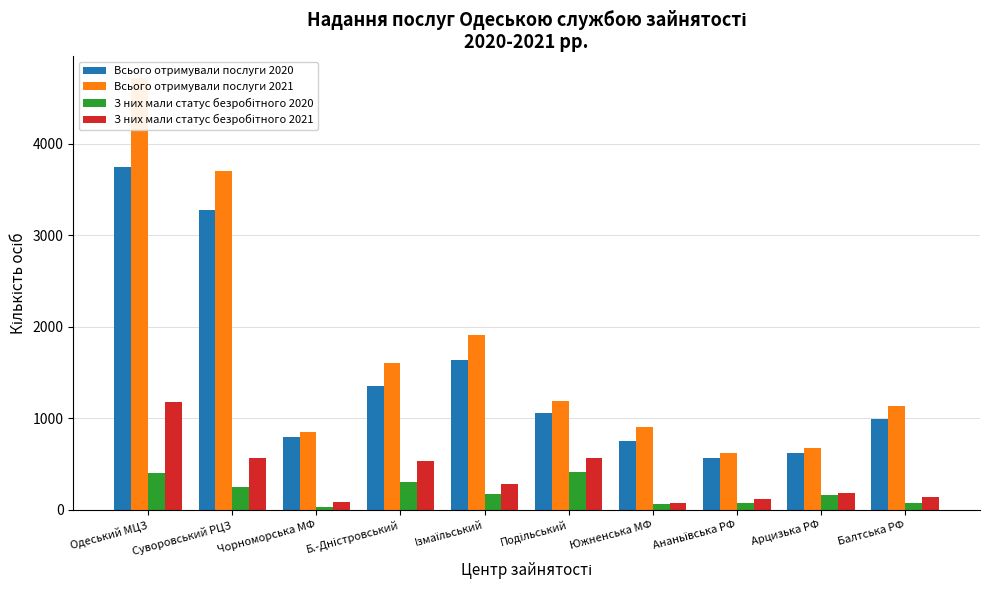

How many groups of bars are there?

10